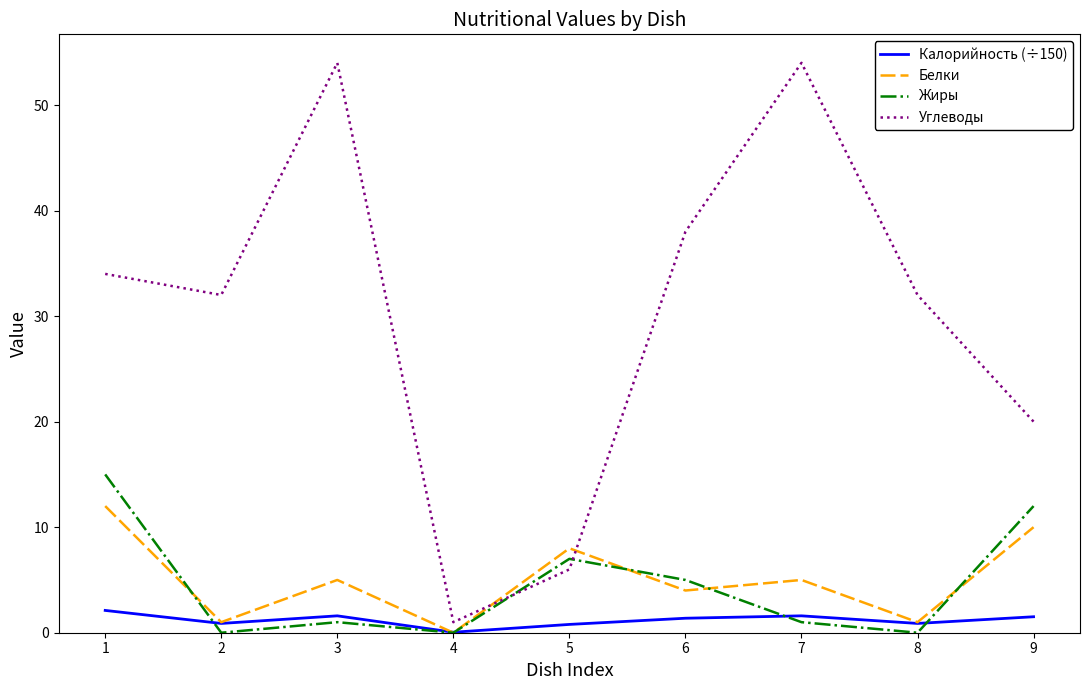

The value of Белки at 8 is 1.0. True or false?

True